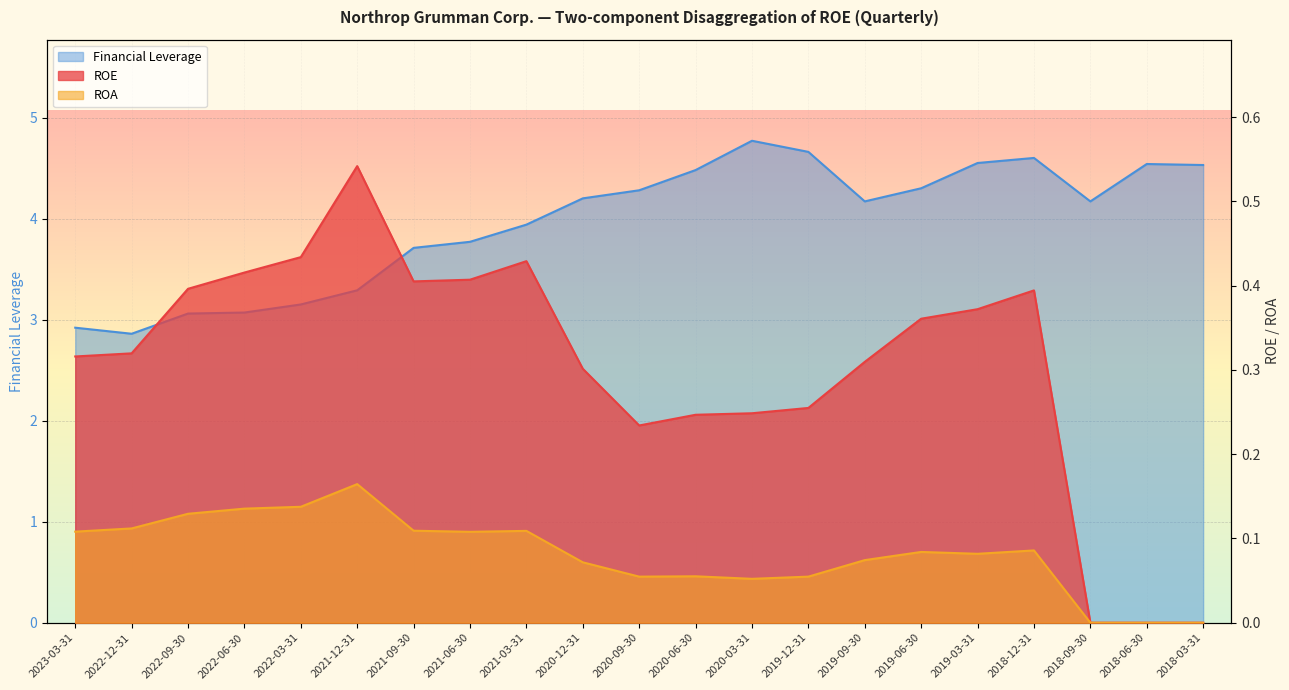

What is the lowest value of the Financial Leverage series?

2.9